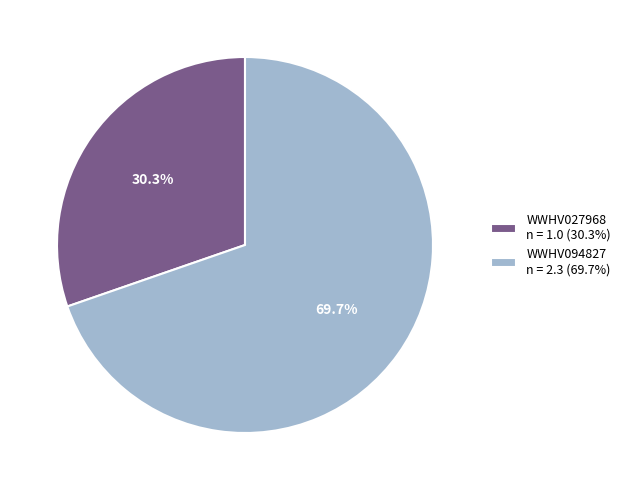

Combined, what portion of the pie is WWHV027968 and WWHV094827?

100.0%